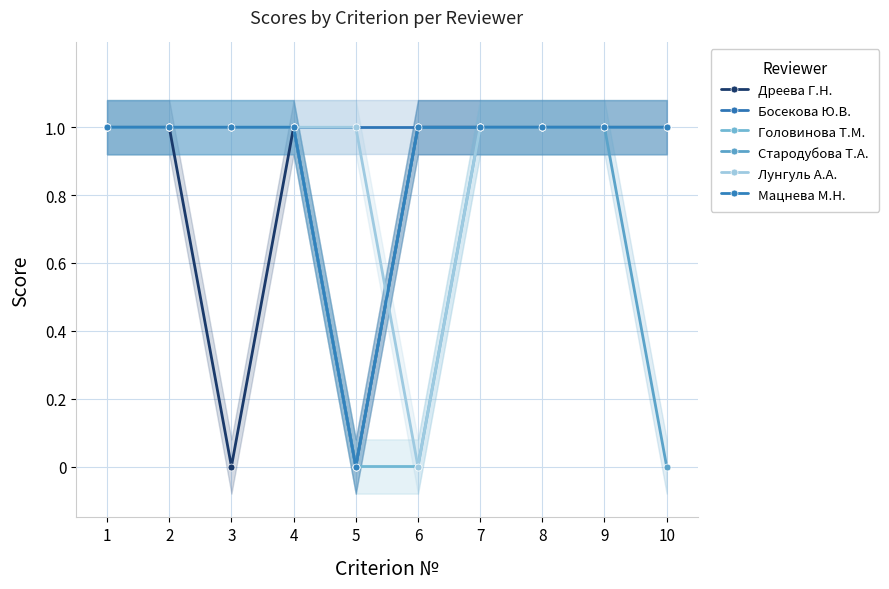

Is it true that Стародубова Т.А. equals 1 at 8?

True